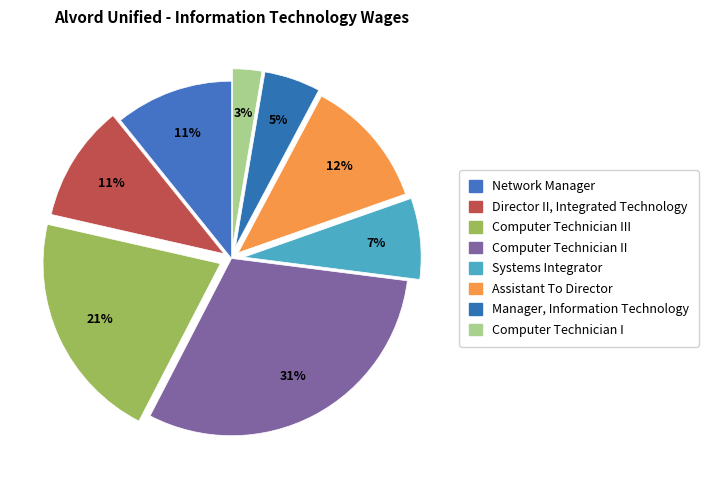

How many segments does this pie chart have?

8